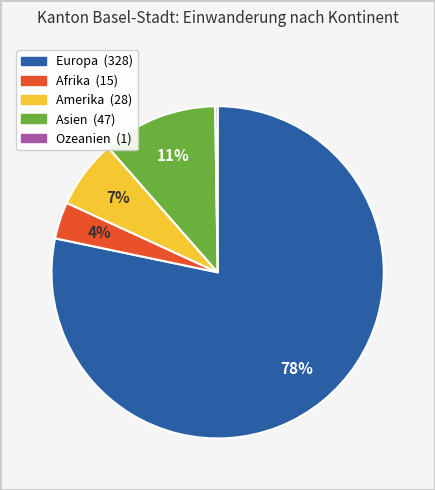

To the nearest percent, what portion does Europa represent?

78%